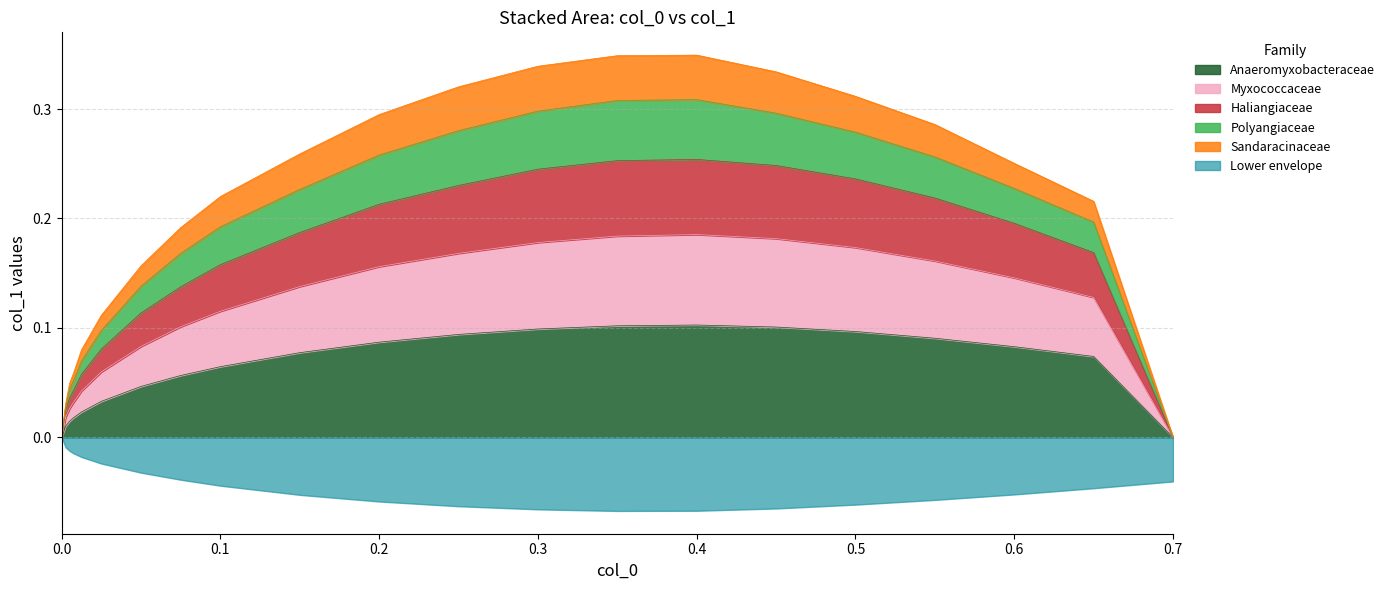

What is the sum of the Polyangiaceae values at 0.0 and 0.3?

0.1